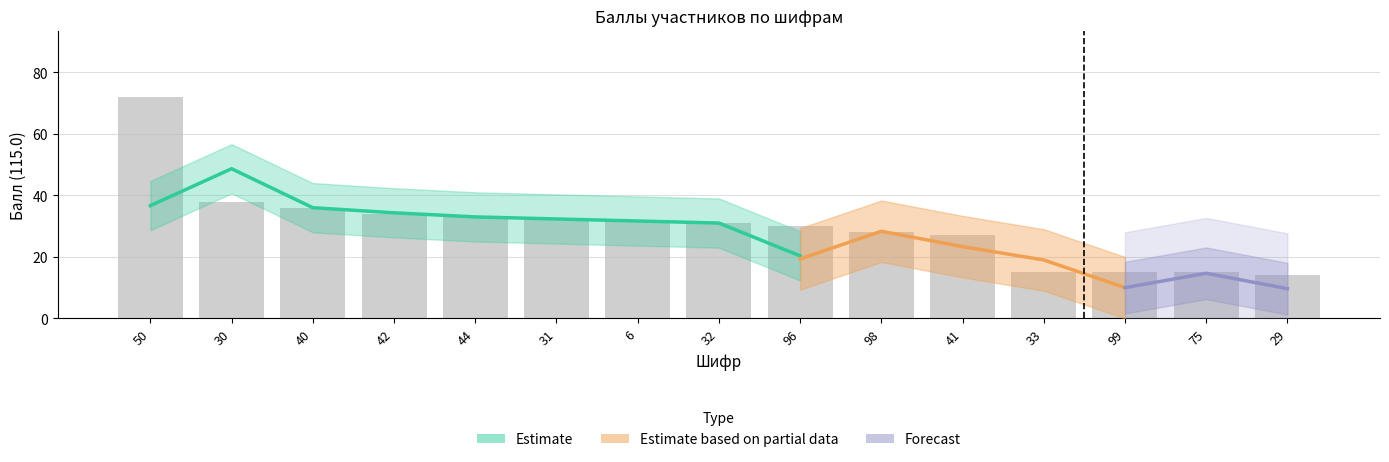

Is it true that the value at 44 is 33?

True